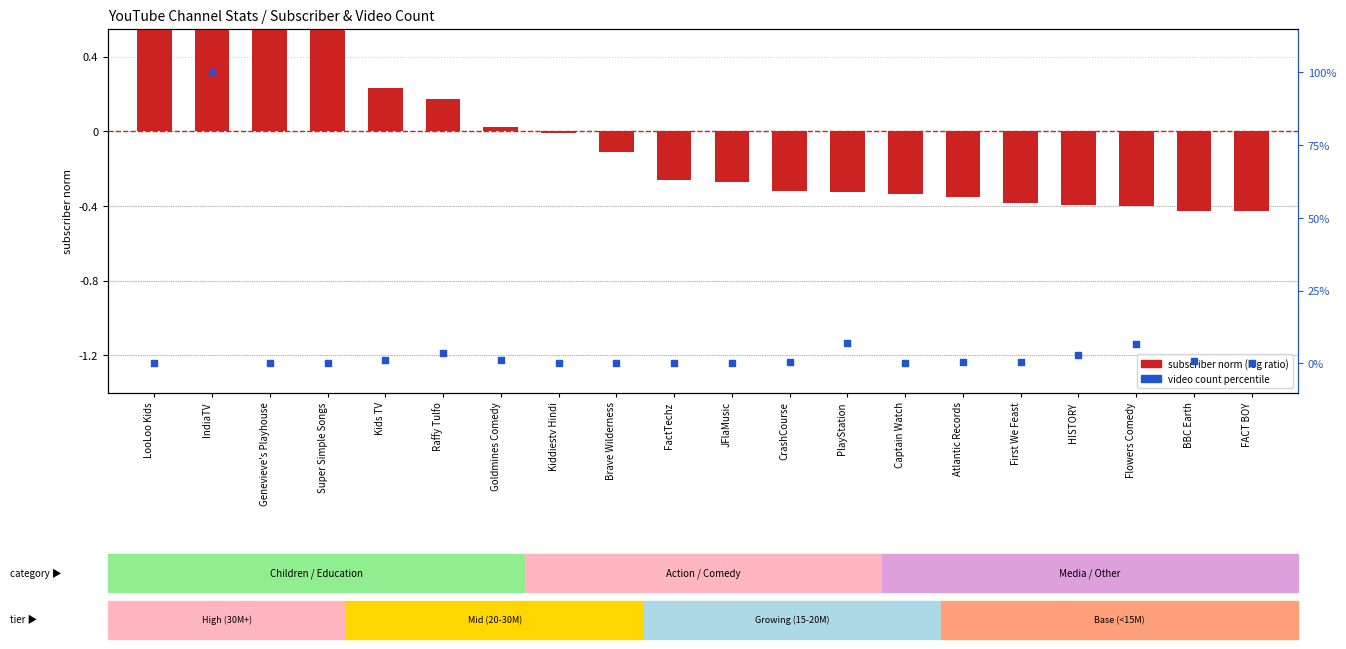

Which series has the largest Y range (max minus min)?

video count percentile